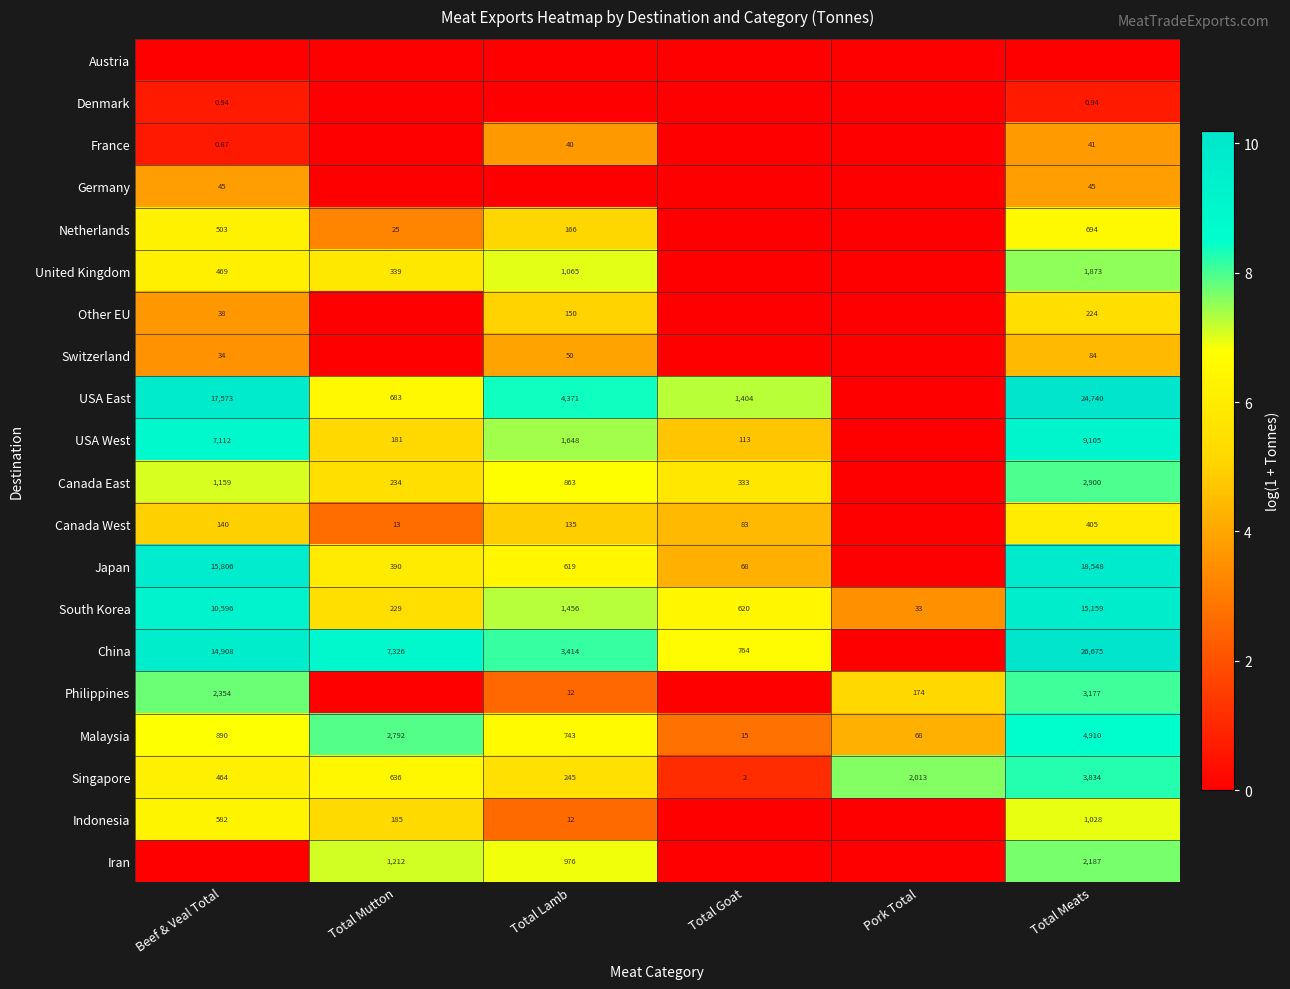

Is the value of Japan at Total Goat greater than the value of USA West at Total Lamb?

No